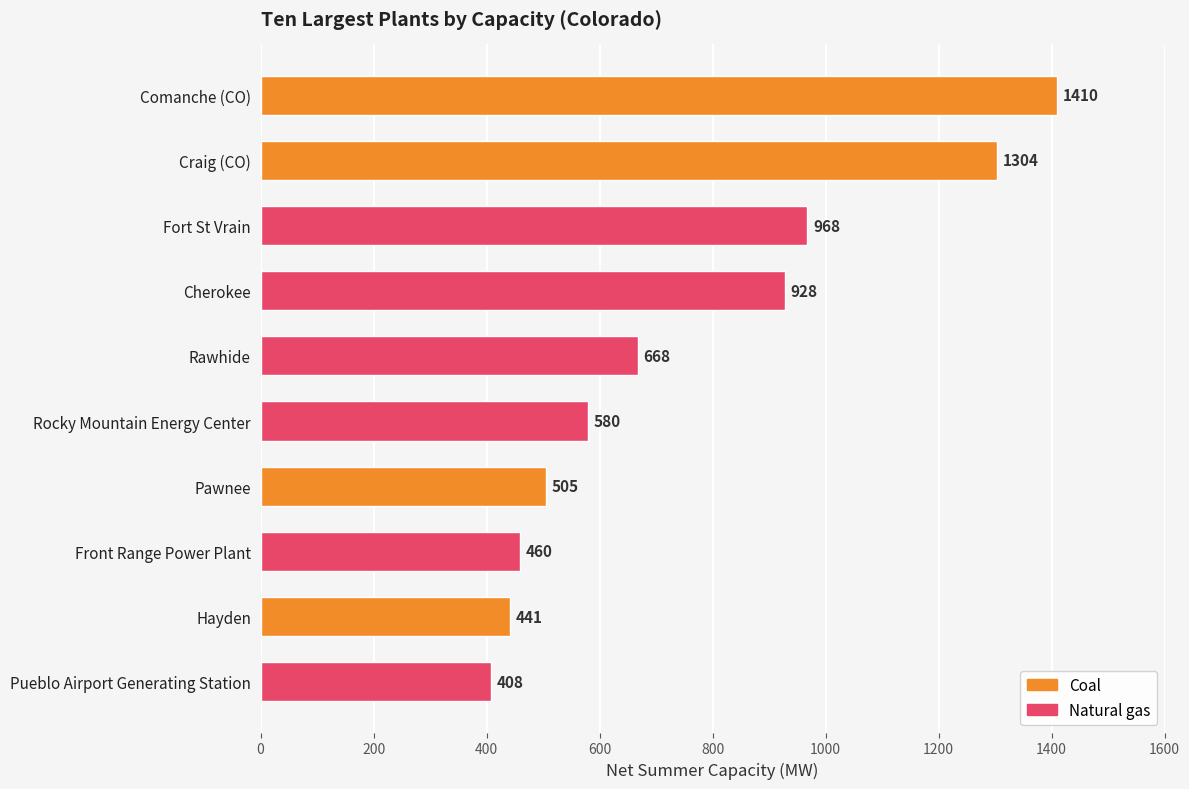

Which label corresponds to the largest value in the chart?

Comanche (CO)